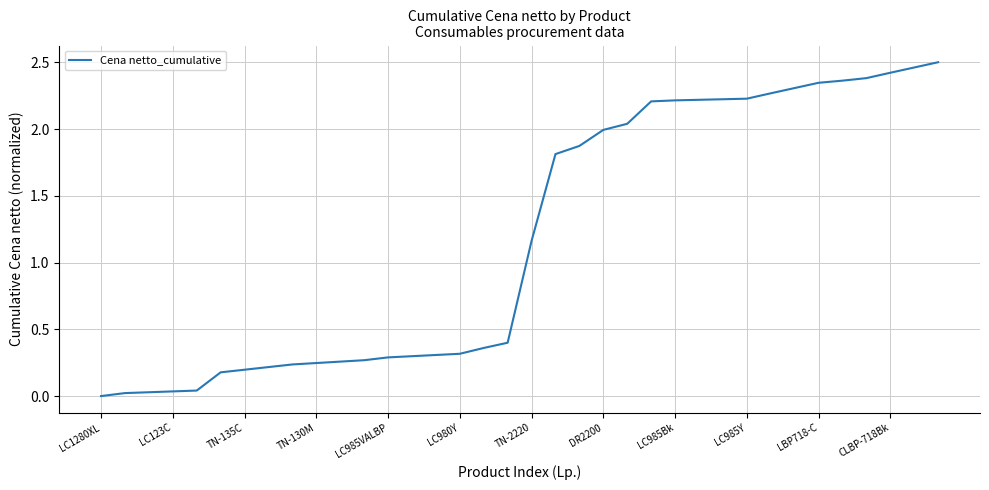

Does the chart display data point markers on the line(s)?

No